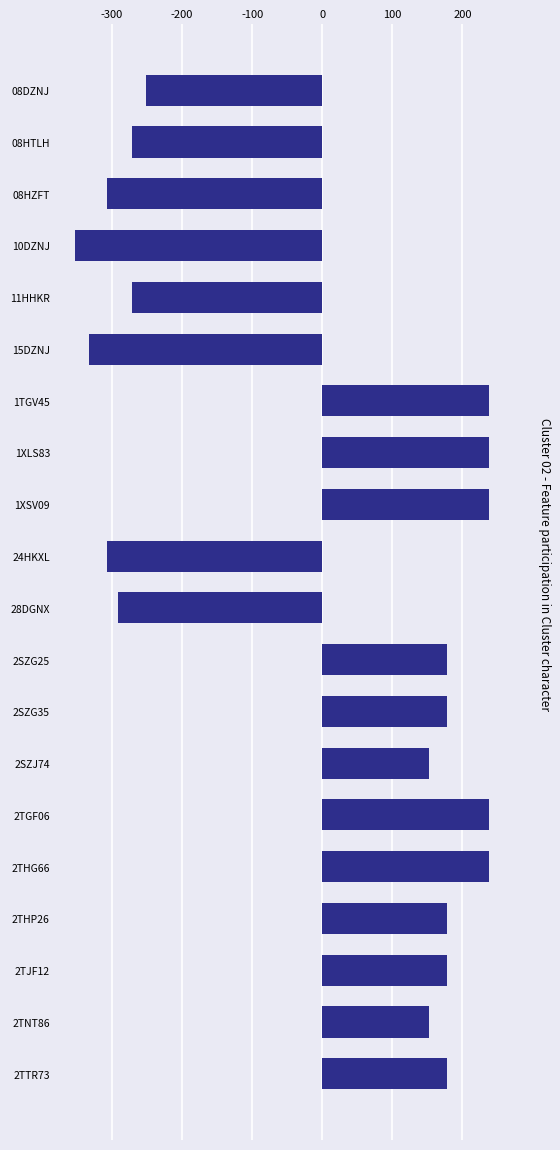

Where is the data nearest to the value -57?

08DZNJ